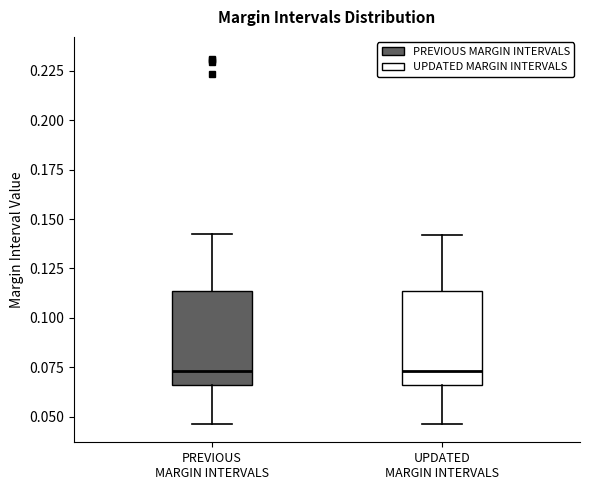

Where is the lower edge of the box for PREVIOUS MARGIN INTERVALS on the y-axis? The values are not printed on the chart, so give them approximately, as read against the axis.

0.065